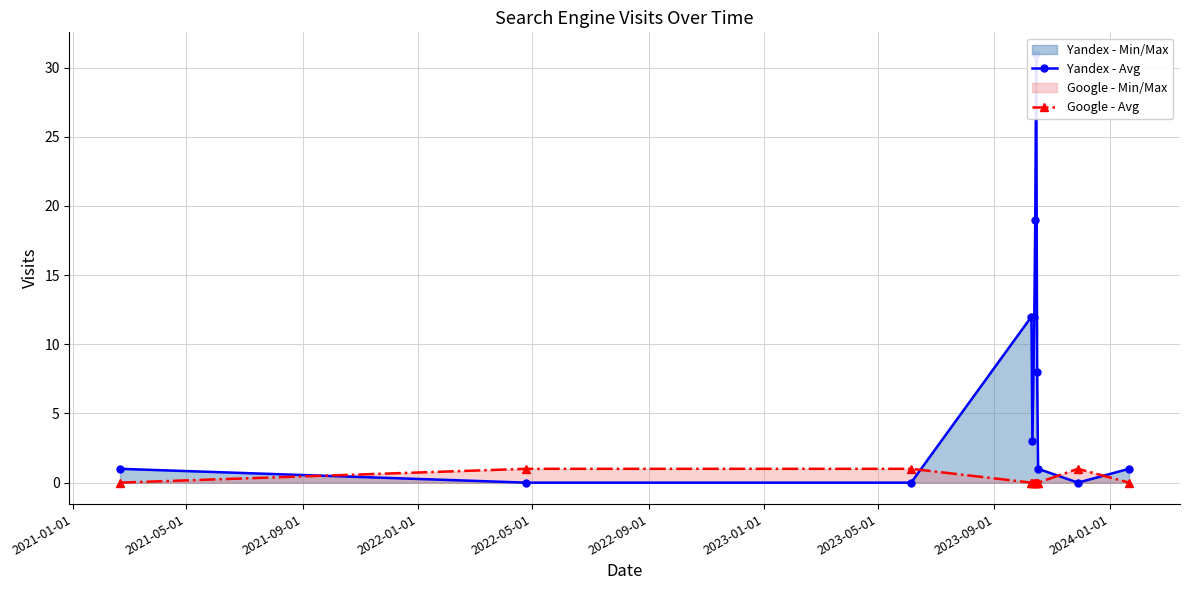

Which series has the largest total across all categories?

Yandex - Avg